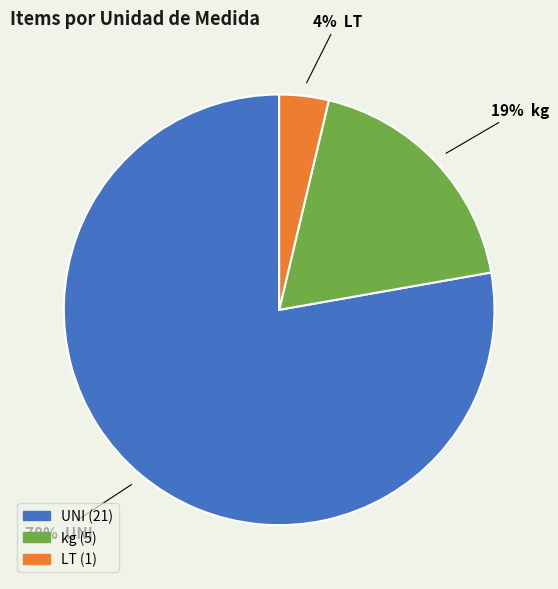

How many slices are in this pie chart?

3